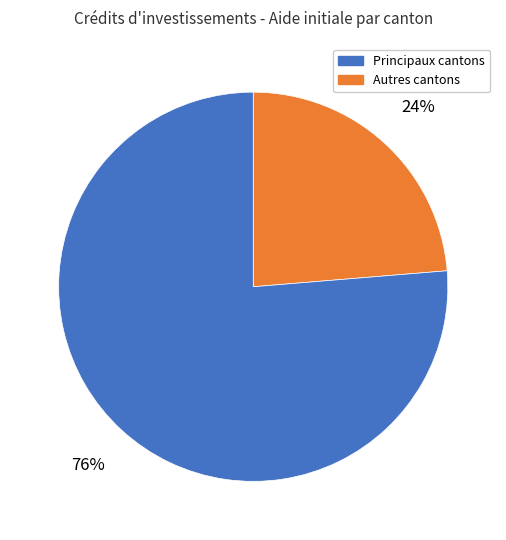

To the nearest percent, what is the average slice percentage?

50%